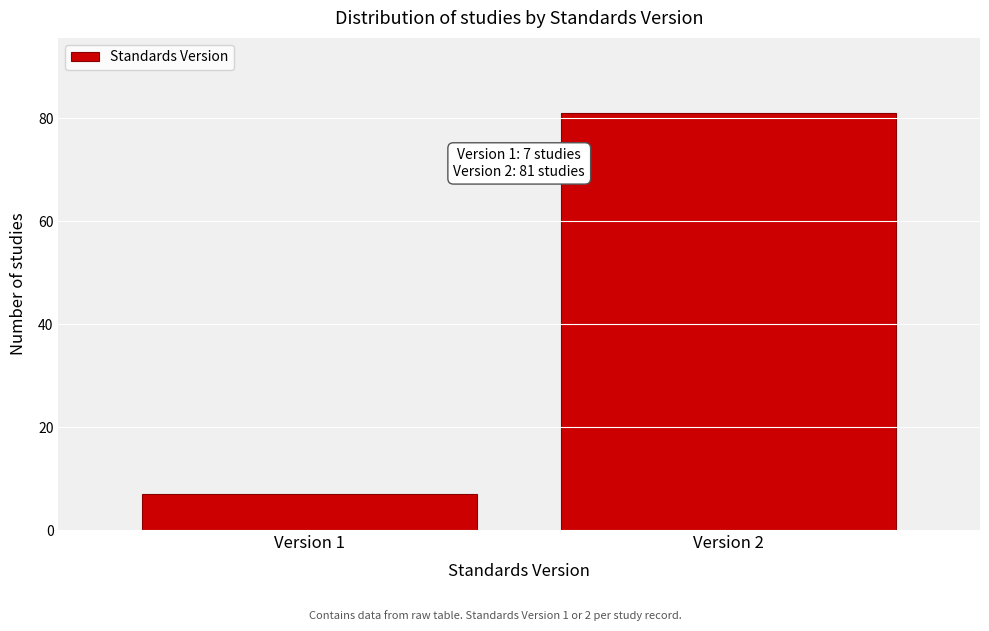

Reading right to left, list all the values displayed in this chart.

Version 2=81	Version 1=7